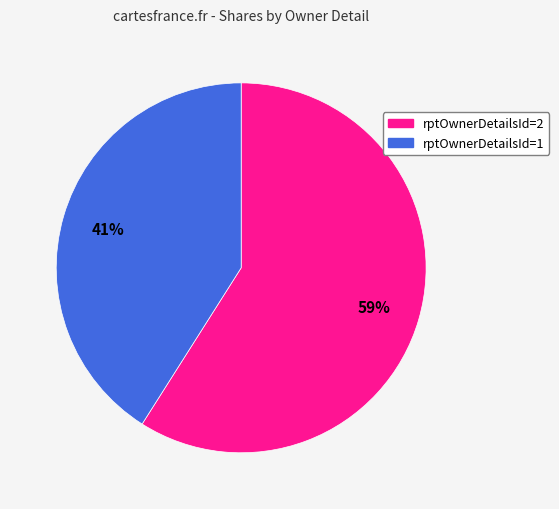

Is rptOwnerDetailsId=2 the majority of the pie?

Yes